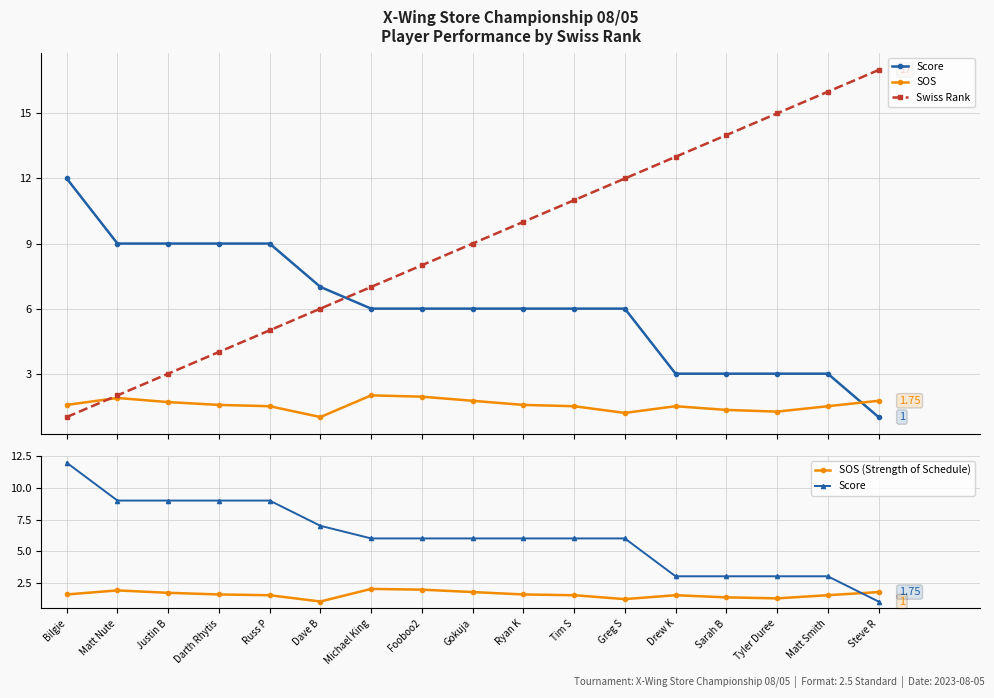

Reading left to right, what are all the values shown in this chart?

Score: Bilgie=12.0	Matt Nute=9.0	Justin B=9.0	Darth Rhytis=9.0	Russ P=9.0	Dave B=7.0	Michael King=6.0	Fooboo2=6.0	Gokuja=6.0	Ryan K=6.0	Tim S=6.0	Greg S=6.0	Drew K=3.0	Sarah B=3.0	Tyler Duree=3.0	Matt Smith=3.0	Steve R=1.0
SOS: Bilgie=1.6	Matt Nute=1.9	Justin B=1.7	Darth Rhytis=1.6	Russ P=1.5	Dave B=1.0	Michael King=2.0	Fooboo2=1.9	Gokuja=1.8	Ryan K=1.6	Tim S=1.5	Greg S=1.2	Drew K=1.5	Sarah B=1.3	Tyler Duree=1.2	Matt Smith=1.5	Steve R=1.8
Swiss Rank: Bilgie=1.0	Matt Nute=2.0	Justin B=3.0	Darth Rhytis=4.0	Russ P=5.0	Dave B=6.0	Michael King=7.0	Fooboo2=8.0	Gokuja=9.0	Ryan K=10.0	Tim S=11.0	Greg S=12.0	Drew K=13.0	Sarah B=14.0	Tyler Duree=15.0	Matt Smith=16.0	Steve R=17.0
SOS (Strength of Schedule): Bilgie=1.6	Matt Nute=1.9	Justin B=1.7	Darth Rhytis=1.6	Russ P=1.5	Dave B=1.0	Michael King=2.0	Fooboo2=1.9	Gokuja=1.8	Ryan K=1.6	Tim S=1.5	Greg S=1.2	Drew K=1.5	Sarah B=1.3	Tyler Duree=1.2	Matt Smith=1.5	Steve R=1.8